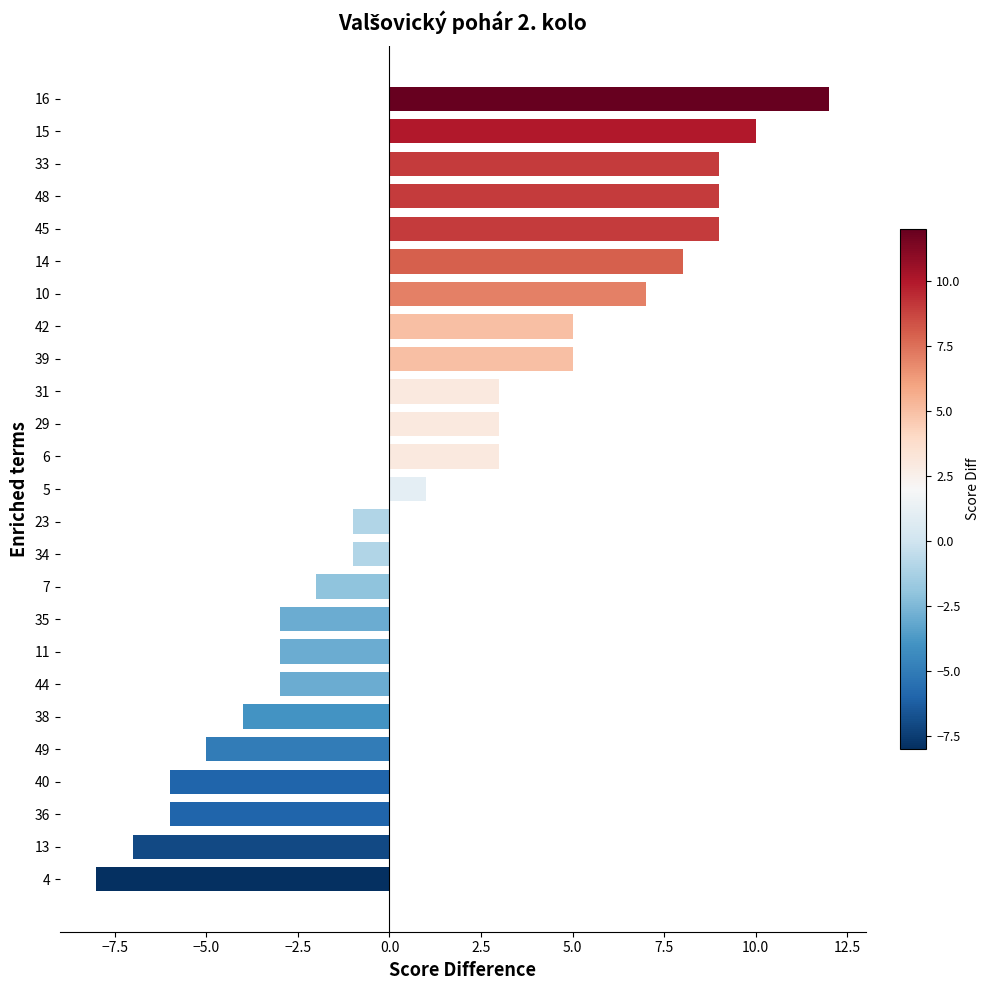

What is the ratio of the value at 10 to the value at 39?

1.4